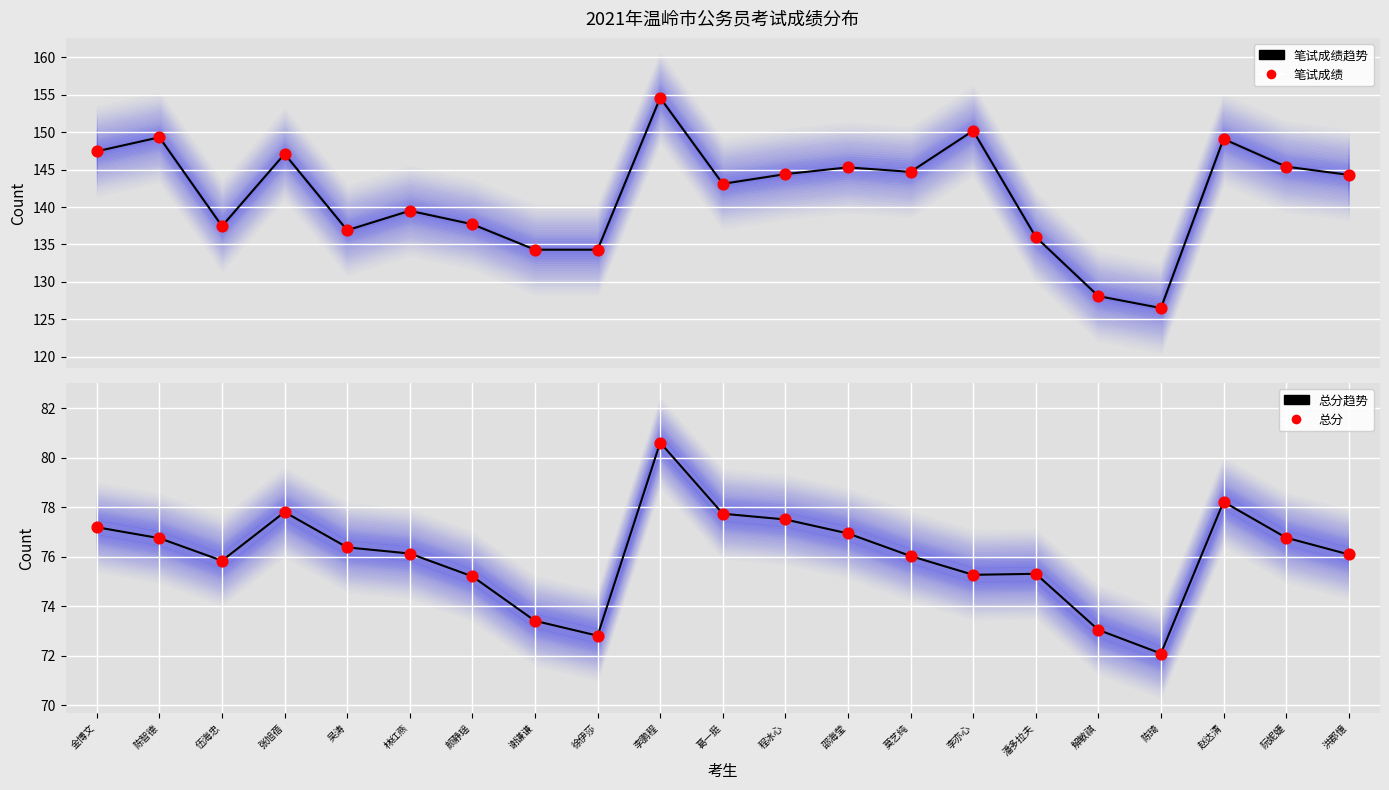

Which series contains the highest Y value?

笔试成绩趋势